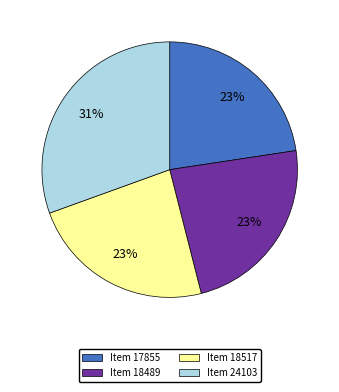

What is the ratio of the value at Item 24103 to the value at Item 17855?

1.3